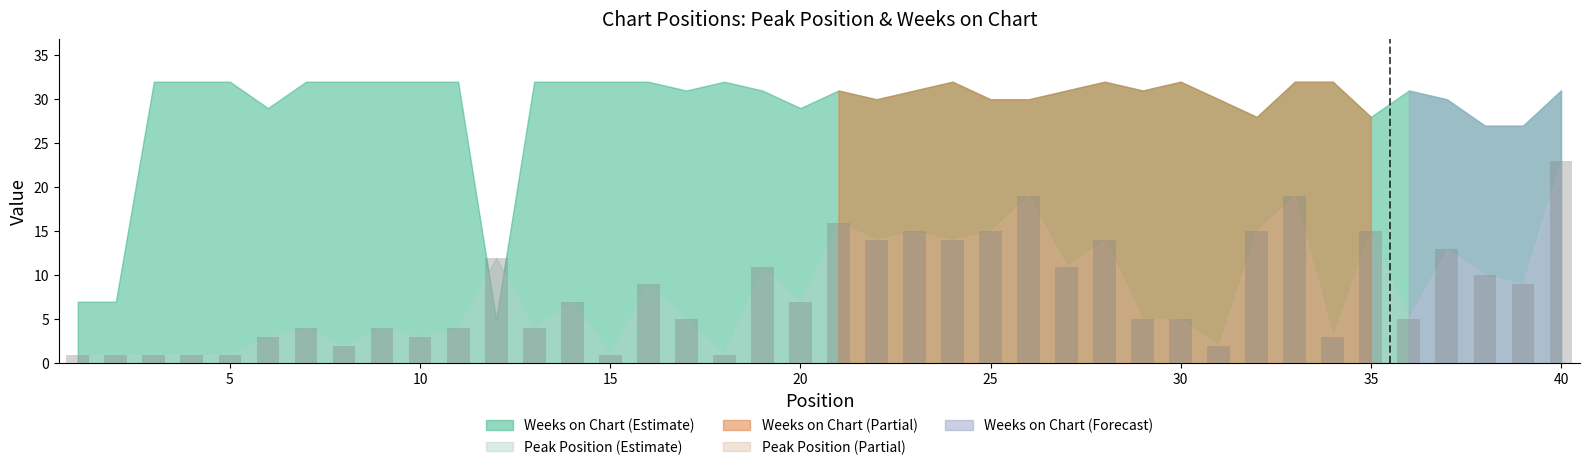

What is the value of the 1st bar from the left?

1